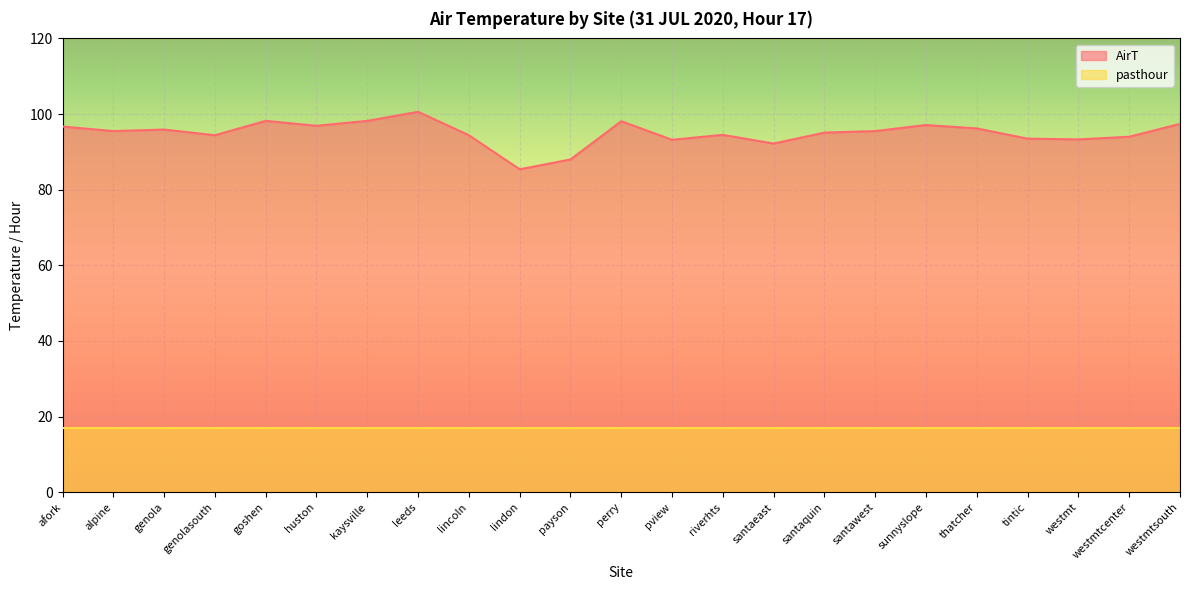

Which label corresponds to the largest value in the chart?

leeds